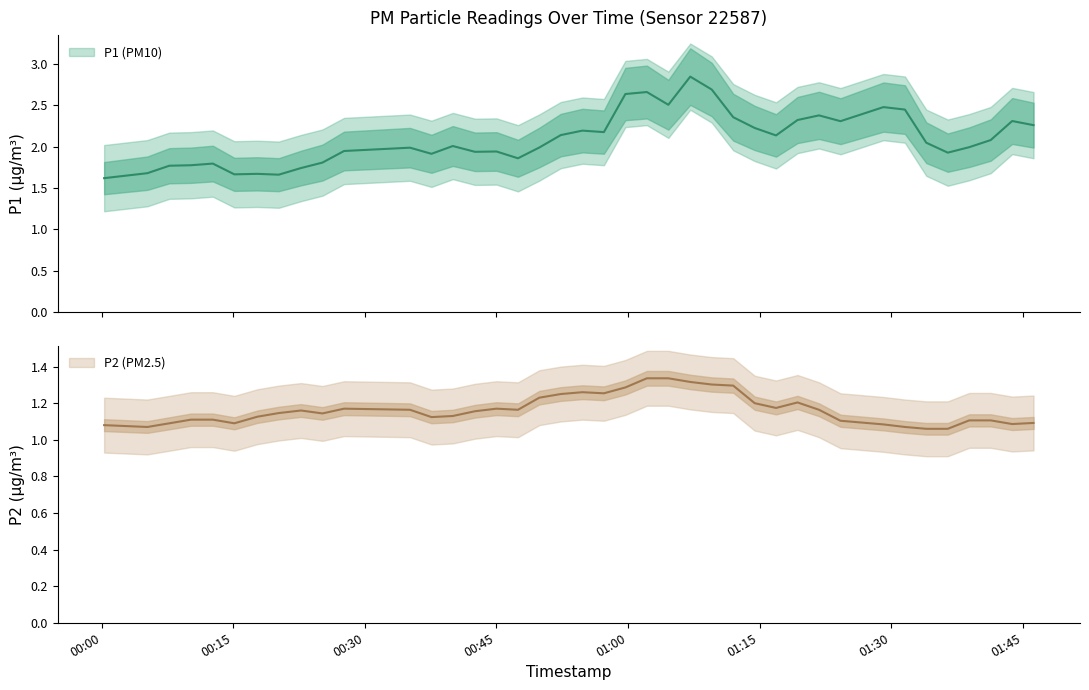

The value of P2 at 38 is 1.2. True or false?

True